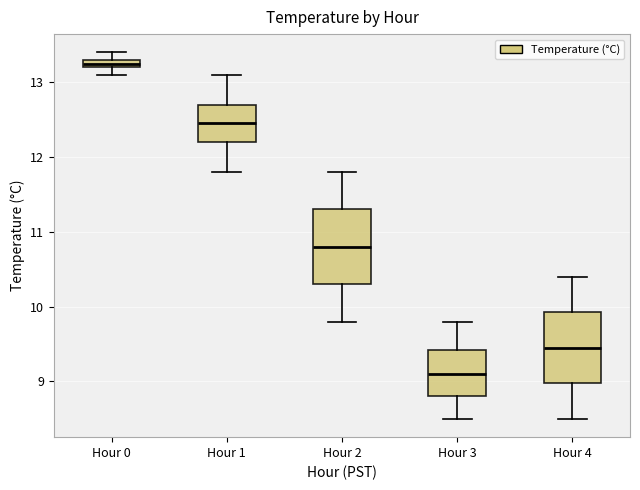

Which box has the lowest median line?

Hour 3